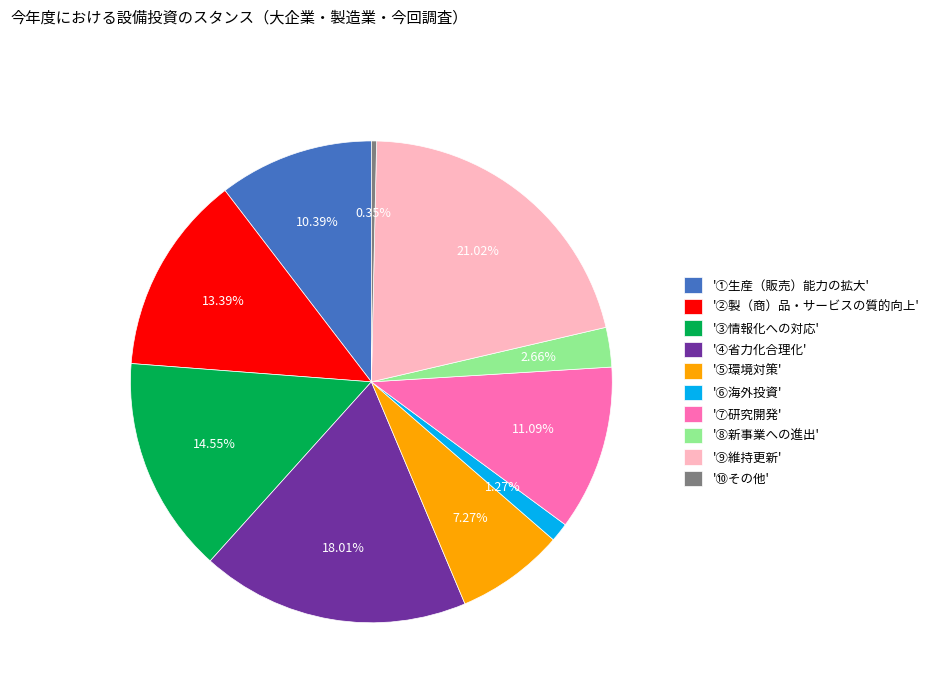

Is there any slice that represents more than half of the pie?

No